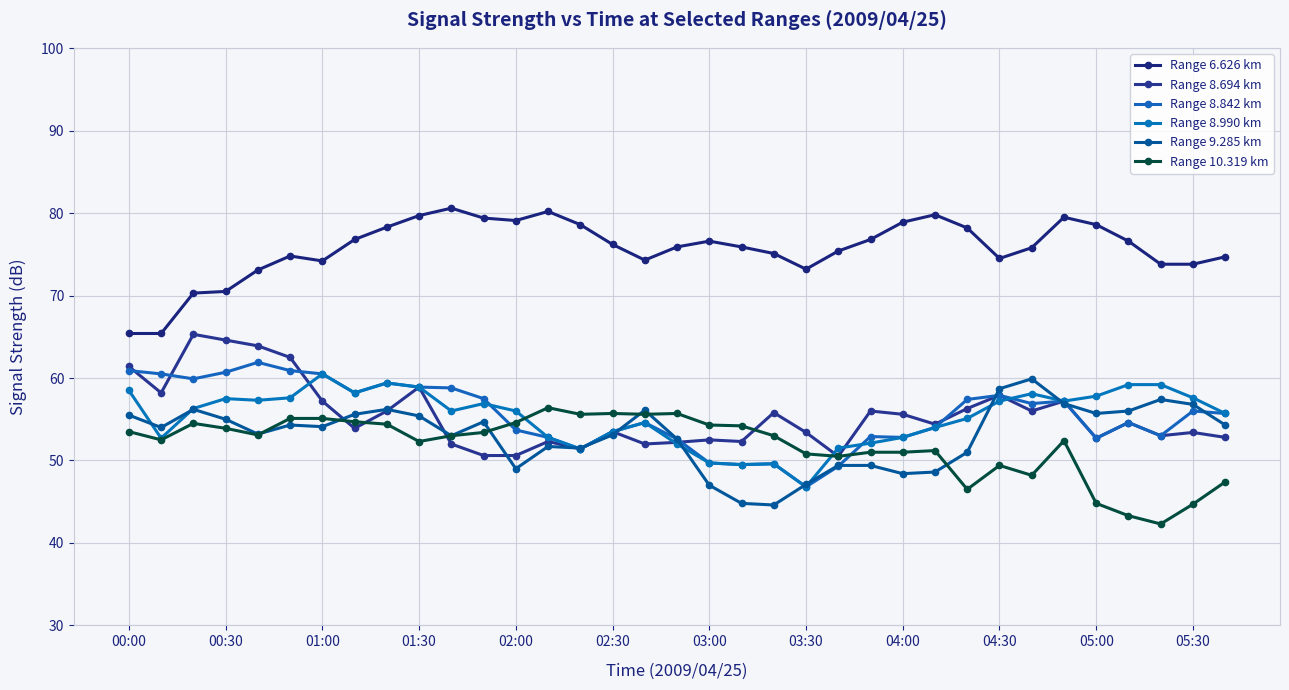

Count the number of data series in this chart.

6